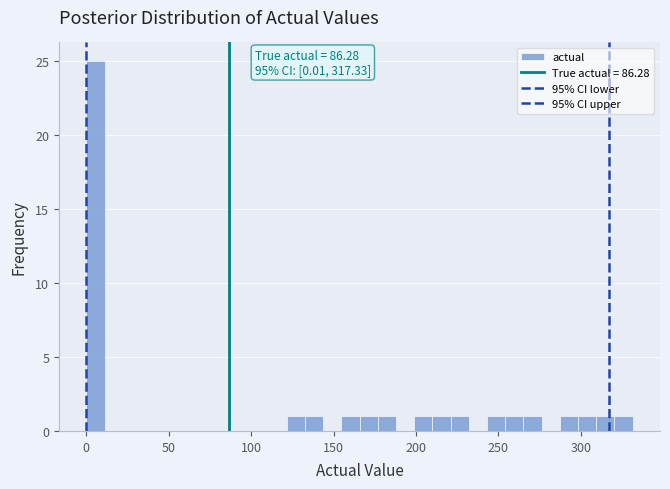

Around what value on the x-axis is the tallest bar? Give the approximate position of its centre, as read against the axis.

5